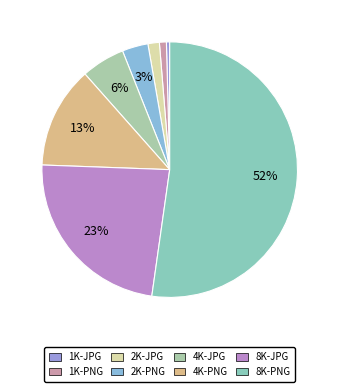

How much of the chart is everything except 4K-JPG?

94.5%